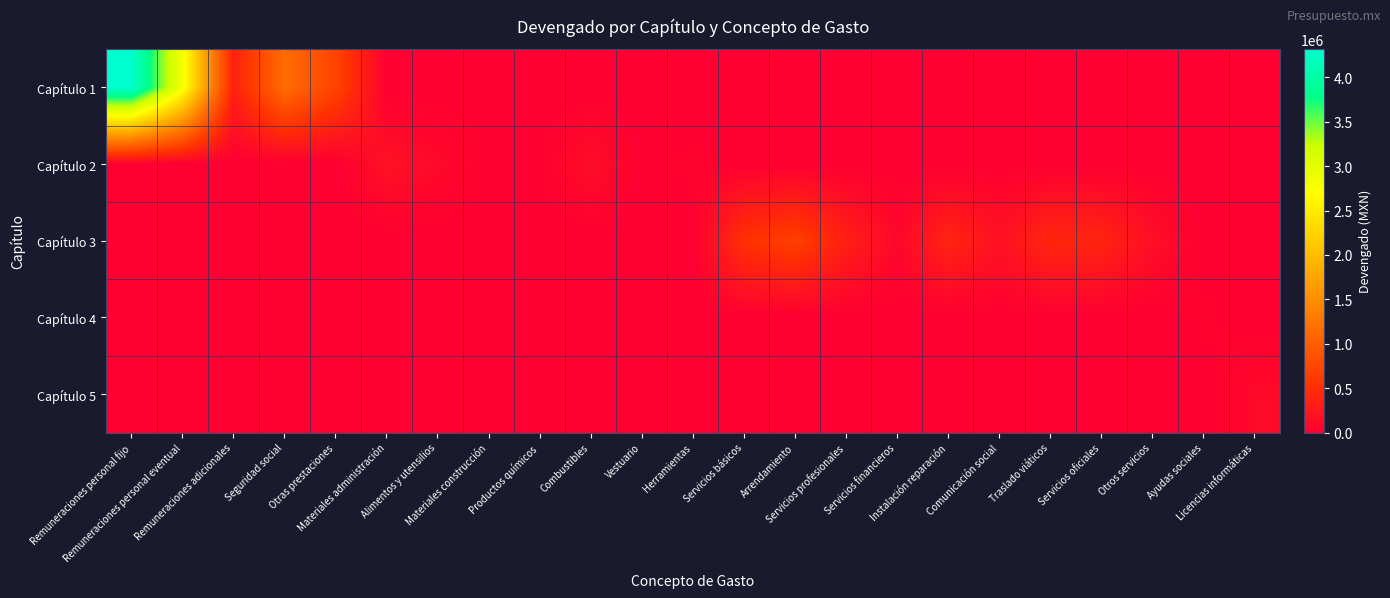

Rank the series by their maximum value, from highest to lowest.

Capítulo 1, Capítulo 3, Capítulo 2, Capítulo 5, Capítulo 4